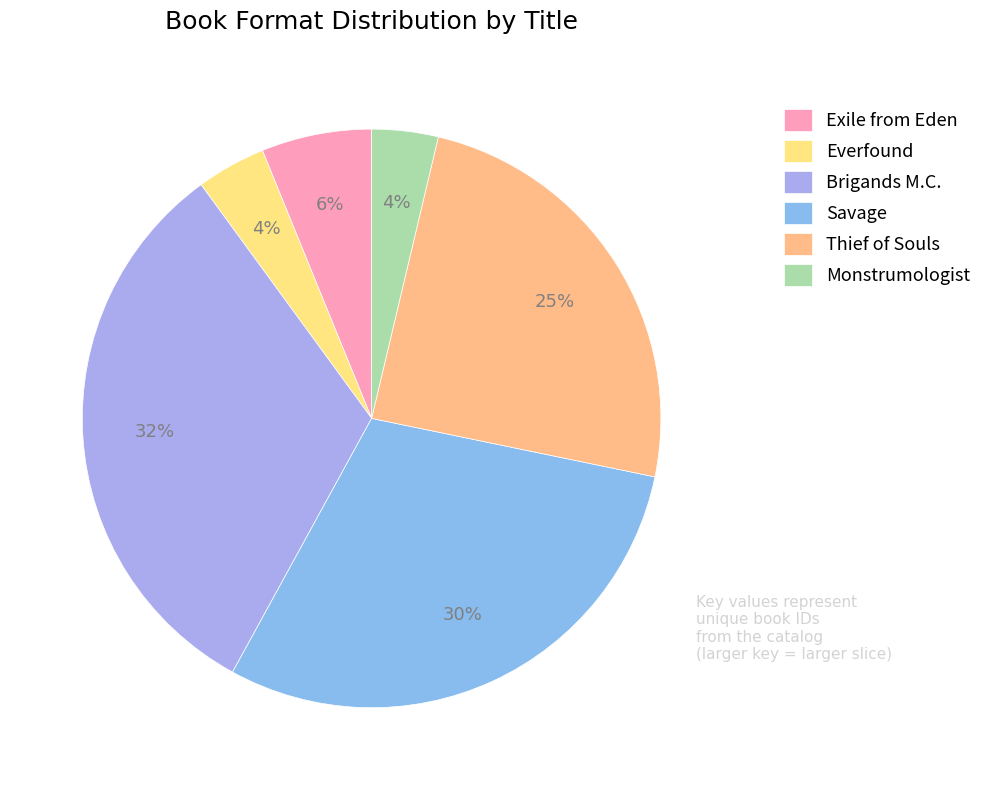

To the nearest percent, what percentage of the pie is Savage?

30%